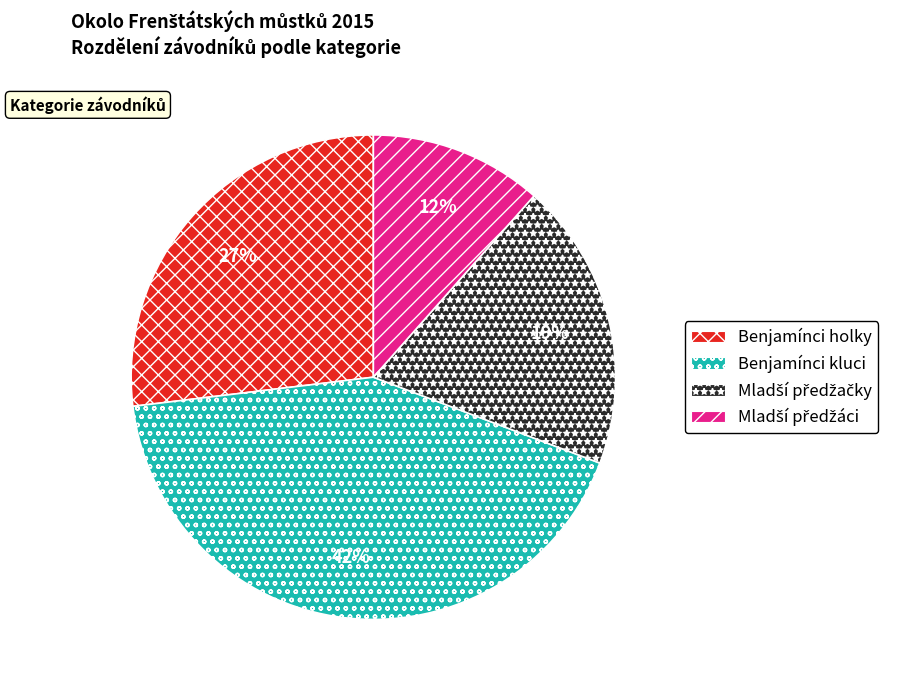

To the nearest percent, what portion does Benjamínci kluci represent?

42%